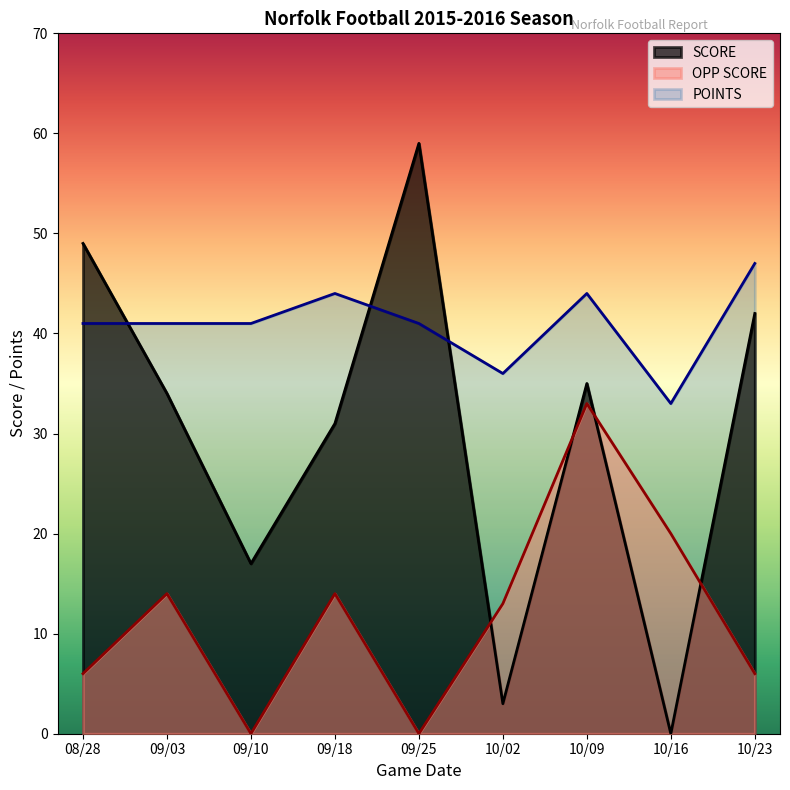

What is the difference between the second highest and second lowest values in the SCORE series?

46